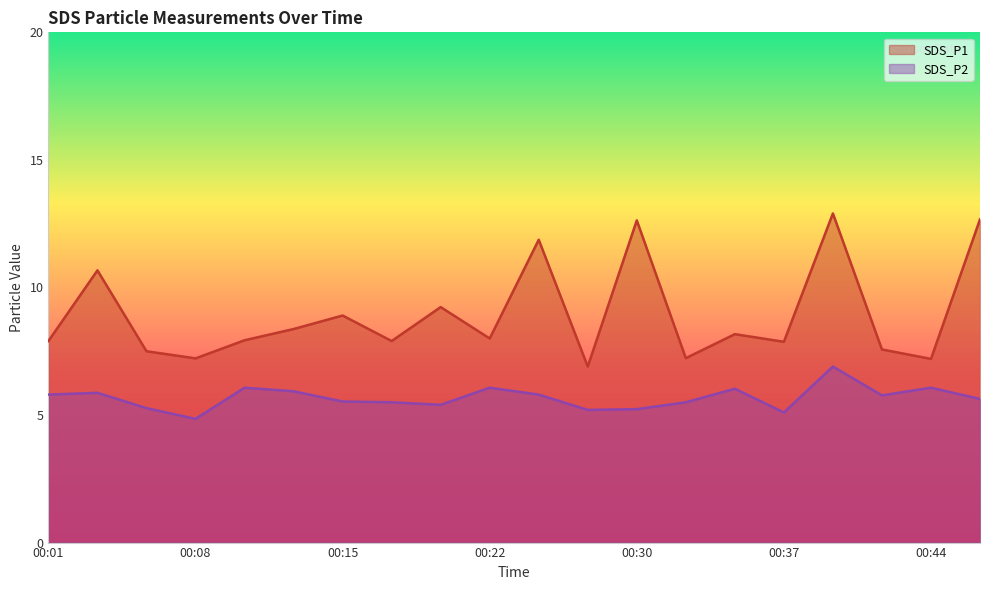

Reading left to right, extract all data points from this chart.

SDS_P1: 00:01=7.9	00:03=10.7	00:05=7.5	00:08=7.2	00:10=7.9	00:13=8.4	00:15=8.9	00:18=7.9	00:20=9.2	00:22=8.0	00:25=11.9	00:27=6.9	00:30=12.6	00:32=7.2	00:35=8.2	00:37=7.9	00:39=12.9	00:42=7.6	00:44=7.2	00:47=12.7
SDS_P2: 00:01=5.8	00:03=5.9	00:05=5.3	00:08=4.8	00:10=6.1	00:13=5.9	00:15=5.5	00:18=5.5	00:20=5.4	00:22=6.1	00:25=5.8	00:27=5.2	00:30=5.2	00:32=5.5	00:35=6.0	00:37=5.1	00:39=6.9	00:42=5.8	00:44=6.1	00:47=5.6